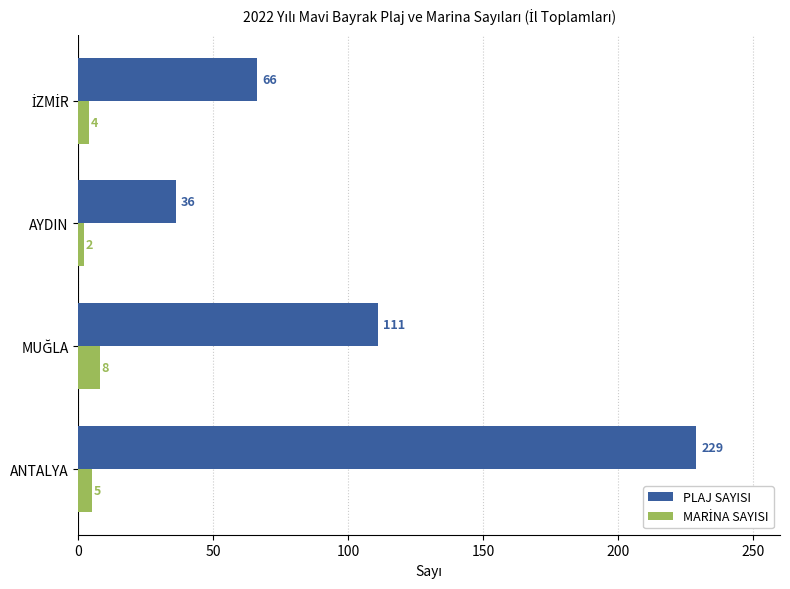

Which series has the largest total across all categories?

PLAJ SAYISI